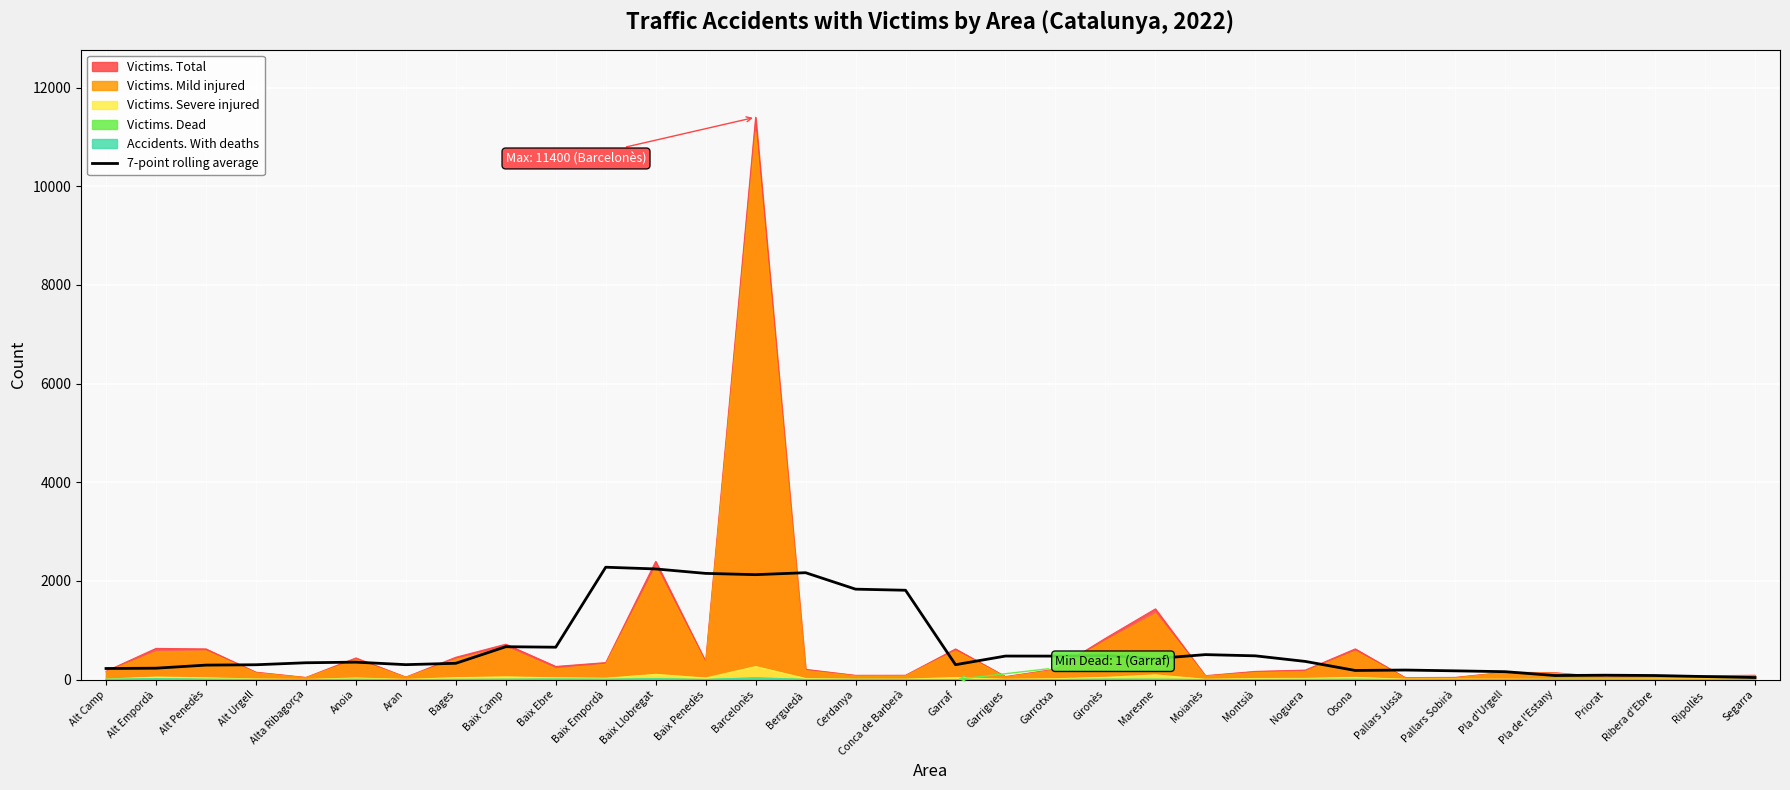

True or false: Victims. Mild injured has a value of 563.0 at Alt Empordà.

True